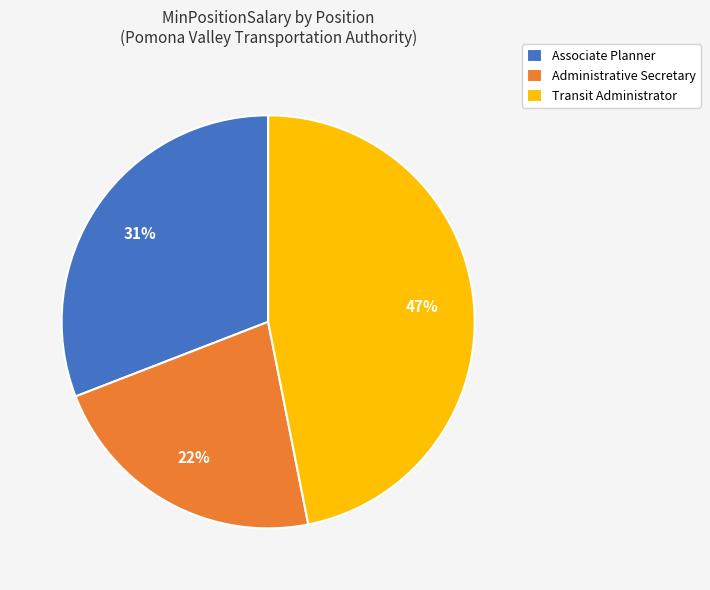

To the nearest percent, what percentage of the pie is Transit Administrator?

47%